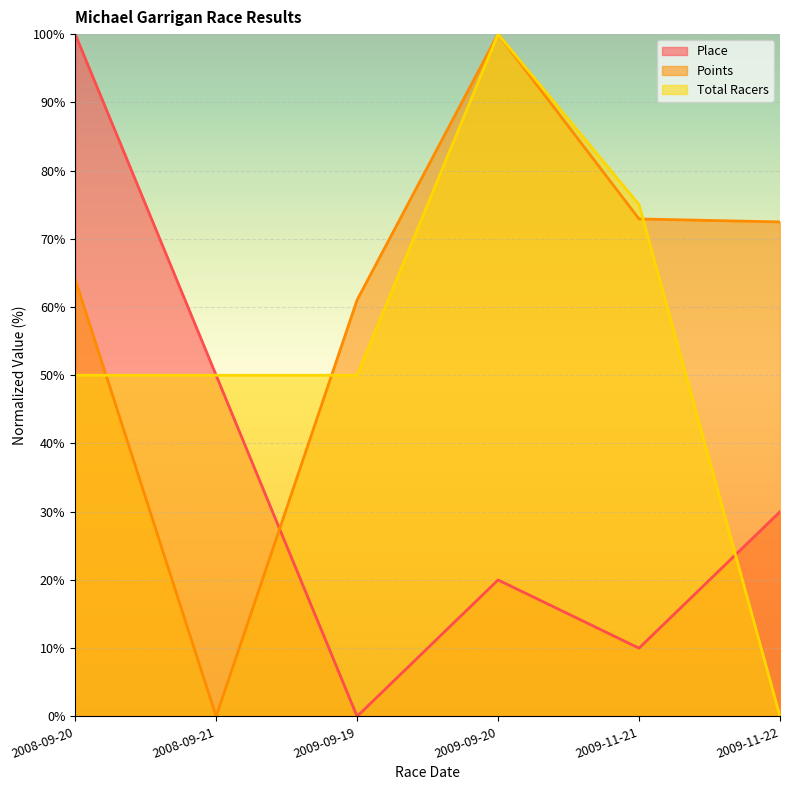

What are all the series names shown in the legend?

Place, Points, Total Racers